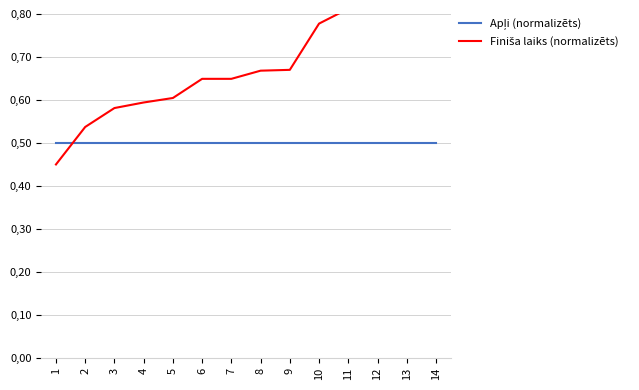

Between which two adjacent categories do Apļi (normalizēts) and Finiša laiks (normalizēts) first intersect?

1 and 2